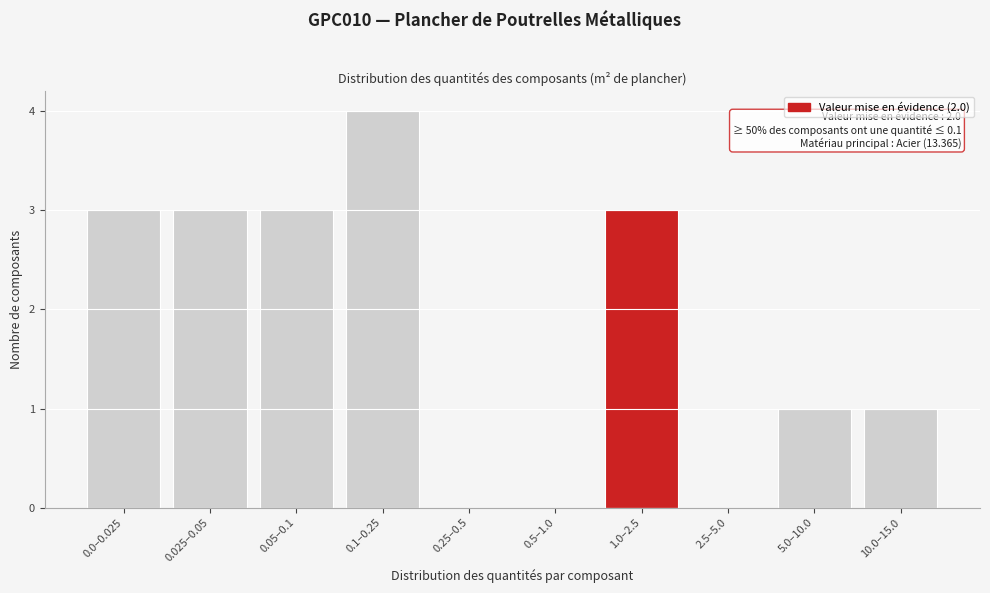

Reading left to right, what are all the values shown in this chart?

0.0–0.025=3	0.025–0.05=3	0.05–0.1=3	0.1–0.25=4	0.25–0.5=0	0.5–1.0=0	1.0–2.5=3	2.5–5.0=0	5.0–10.0=1	10.0–15.0=1